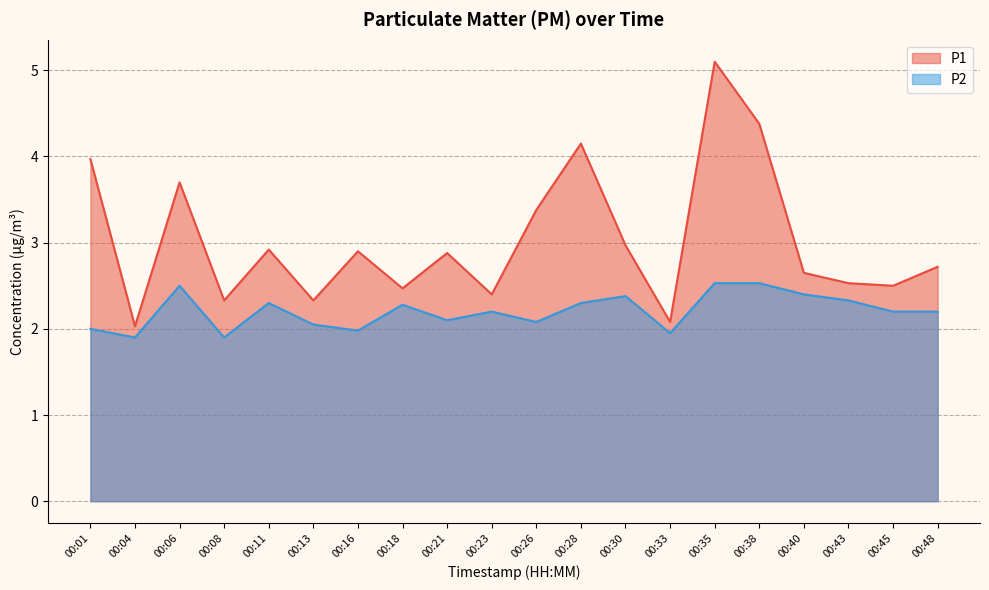

Reading right to left, extract all data points from this chart.

P1: 00:48=2.7	00:45=2.5	00:43=2.5	00:40=2.6	00:38=4.4	00:35=5.1	00:33=2.1	00:30=3.0	00:28=4.2	00:26=3.4	00:23=2.4	00:21=2.9	00:18=2.5	00:16=2.9	00:13=2.3	00:11=2.9	00:08=2.3	00:06=3.7	00:04=2.0	00:01=4.0
P2: 00:48=2.2	00:45=2.2	00:43=2.3	00:40=2.4	00:38=2.5	00:35=2.5	00:33=1.9	00:30=2.4	00:28=2.3	00:26=2.1	00:23=2.2	00:21=2.1	00:18=2.3	00:16=2.0	00:13=2.0	00:11=2.3	00:08=1.9	00:06=2.5	00:04=1.9	00:01=2.0